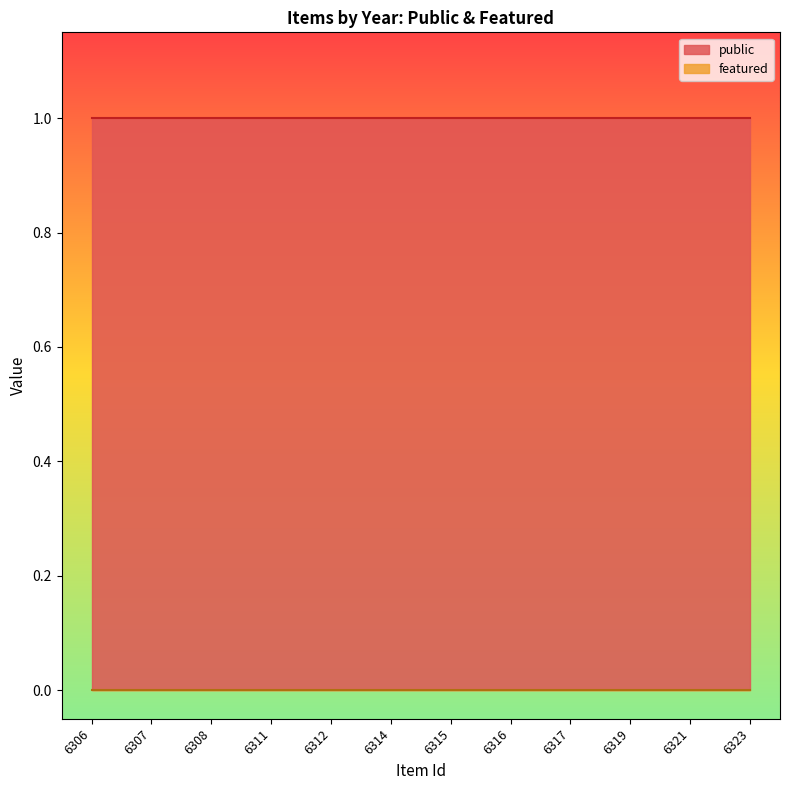

What is the value of the public point at the 5th from the left?

1